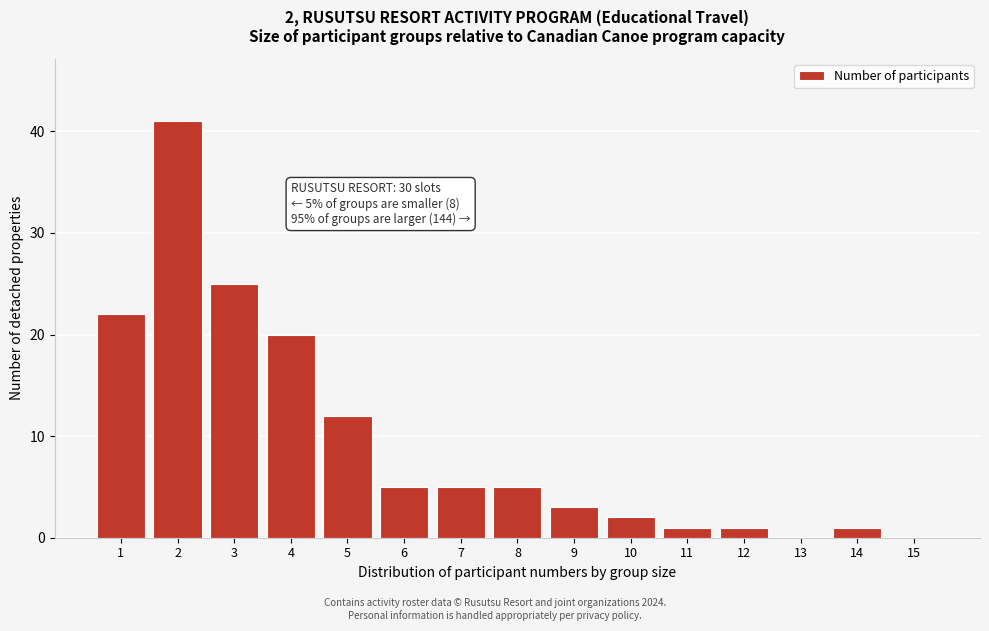

Reading right to left, transcribe all the data shown in this chart.

15=0	14=1	13=0	12=1	11=1	10=2	9=3	8=5	7=5	6=5	5=12	4=20	3=25	2=41	1=22